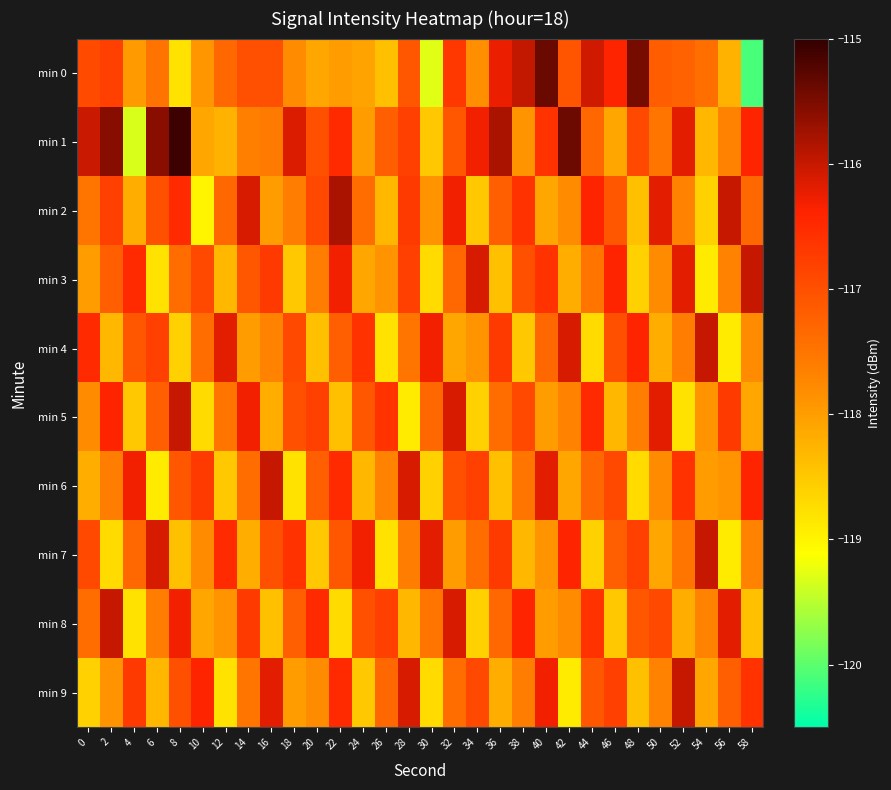

Reading left to right, transcribe all the data shown in this chart.

min 0: 0=-116.9	2=-116.8	4=-118.0	6=-117.5	8=-118.8	10=-117.9	12=-117.3	14=-117.0	16=-117.0	18=-117.8	20=-118.1	22=-118.0	24=-118.1	26=-118.4	28=-117.1	30=-119.3	32=-116.7	34=-117.8	36=-116.3	38=-116.0	40=-115.4	42=-117.1	44=-116.1	46=-116.4	48=-115.5	50=-117.2	52=-117.2	54=-117.4	56=-118.2	58=-120.1
min 1: 0=-116.0	2=-115.6	4=-119.3	6=-115.6	8=-115.1	10=-118.1	12=-118.3	14=-117.6	16=-117.6	18=-116.2	20=-117.0	22=-116.5	24=-118.0	26=-117.2	28=-116.8	30=-118.5	32=-117.1	34=-116.3	36=-115.8	38=-117.9	40=-116.6	42=-115.4	44=-117.3	46=-118.1	48=-116.9	50=-117.5	52=-116.2	54=-118.3	56=-117.7	58=-116.4
min 2: 0=-117.5	2=-116.8	4=-118.2	6=-117.0	8=-116.5	10=-119.0	12=-117.3	14=-116.1	16=-118.0	18=-117.6	20=-116.9	22=-115.8	24=-117.4	26=-118.3	28=-116.7	30=-117.9	32=-116.3	34=-118.5	36=-117.2	38=-116.6	40=-118.1	42=-117.8	44=-116.4	46=-117.1	48=-118.4	50=-116.2	52=-117.7	54=-118.6	56=-116.0	58=-117.3
min 3: 0=-118.0	2=-117.2	4=-116.5	6=-118.8	8=-117.4	10=-116.9	12=-118.3	14=-117.1	16=-116.7	18=-118.5	20=-117.6	22=-116.3	24=-118.1	26=-117.9	28=-116.8	30=-118.7	32=-117.3	34=-116.1	36=-118.4	38=-117.0	40=-116.6	42=-118.2	44=-117.5	46=-116.4	48=-118.6	50=-117.8	52=-116.2	54=-118.9	56=-117.7	58=-116.0
min 4: 0=-116.5	2=-118.3	4=-117.1	6=-116.8	8=-118.6	10=-117.4	12=-116.2	14=-118.0	16=-117.7	18=-116.9	20=-118.4	22=-117.2	24=-116.6	26=-118.8	28=-117.5	30=-116.3	32=-118.1	34=-117.9	36=-116.7	38=-118.5	40=-117.3	42=-116.1	44=-118.7	46=-117.0	48=-116.4	50=-118.2	52=-117.6	54=-116.0	56=-118.9	58=-117.8
min 5: 0=-117.8	2=-116.4	4=-118.5	6=-117.2	8=-116.0	10=-118.7	12=-117.5	14=-116.3	16=-118.2	18=-117.0	20=-116.8	22=-118.4	24=-117.1	26=-116.6	28=-118.9	30=-117.3	32=-116.1	34=-118.6	36=-117.4	38=-116.9	40=-118.0	42=-117.7	44=-116.5	46=-118.3	48=-117.6	50=-116.2	52=-118.8	54=-117.9	56=-116.7	58=-118.1
min 6: 0=-118.2	2=-117.6	4=-116.3	6=-118.9	8=-117.1	10=-116.7	12=-118.5	14=-117.4	16=-116.0	18=-118.8	20=-117.2	22=-116.5	24=-118.3	26=-117.7	28=-116.1	30=-118.6	32=-117.0	34=-116.8	36=-118.4	38=-117.5	40=-116.2	42=-118.1	44=-117.3	46=-116.9	48=-118.7	50=-117.8	52=-116.6	54=-118.0	56=-117.9	58=-116.4
min 7: 0=-116.9	2=-118.7	4=-117.3	6=-116.1	8=-118.4	10=-117.8	12=-116.5	14=-118.2	16=-117.0	18=-116.6	20=-118.5	22=-117.1	24=-116.3	26=-118.8	28=-117.6	30=-116.2	32=-118.0	34=-117.4	36=-116.7	38=-118.3	40=-117.9	42=-116.4	44=-118.6	46=-117.2	48=-116.8	50=-118.1	52=-117.5	54=-116.0	56=-118.9	58=-117.7
min 8: 0=-117.4	2=-116.0	4=-118.8	6=-117.6	8=-116.3	10=-118.1	12=-117.9	14=-116.7	16=-118.4	18=-117.2	20=-116.5	22=-118.7	24=-117.0	26=-116.8	28=-118.3	30=-117.5	32=-116.1	34=-118.6	36=-117.3	38=-116.4	40=-118.0	42=-117.8	44=-116.6	46=-118.5	48=-117.1	50=-116.9	52=-118.2	54=-117.7	56=-116.2	58=-118.4
min 9: 0=-118.6	2=-117.9	4=-116.7	6=-118.3	8=-117.0	10=-116.4	12=-118.8	14=-117.5	16=-116.2	18=-118.0	20=-117.8	22=-116.5	24=-118.5	26=-117.3	28=-116.1	30=-118.7	32=-117.4	34=-116.9	36=-118.2	38=-117.6	40=-116.3	42=-118.9	44=-117.1	46=-116.8	48=-118.4	50=-117.7	52=-116.0	54=-118.1	56=-117.2	58=-116.6